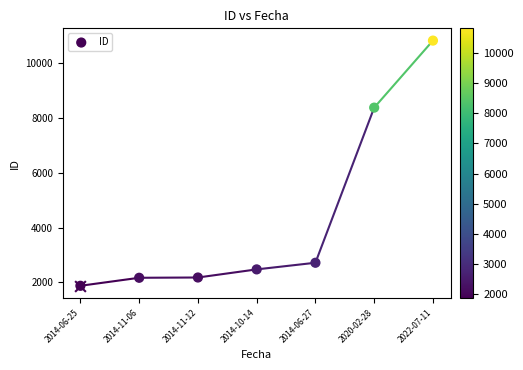

Which has a higher value, 2014-11-12 or 2014-11-06?

2014-11-12